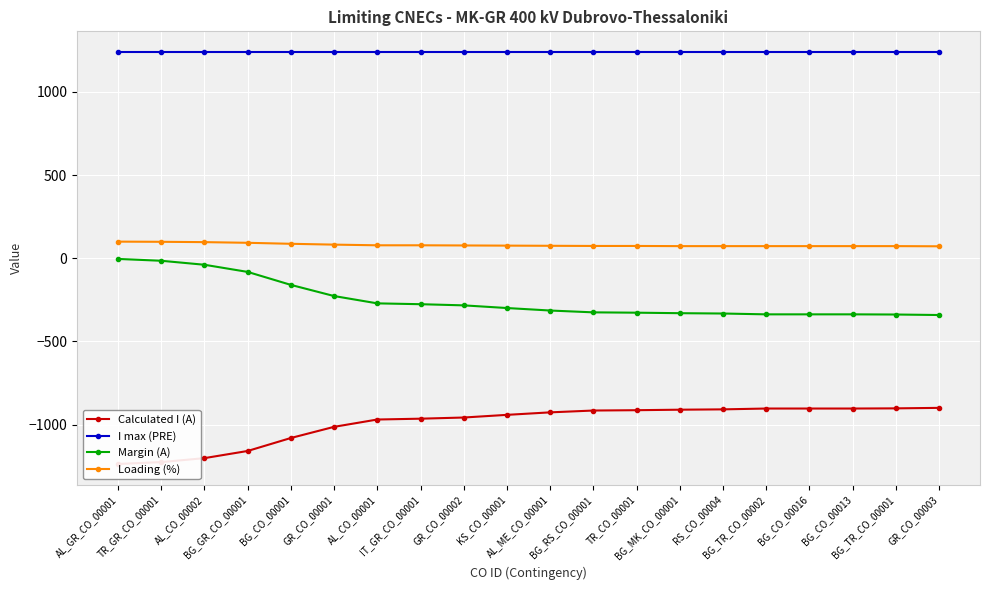

What are all the series names shown in the legend?

Calculated I (A), I max (PRE), Margin (A), Loading (%)